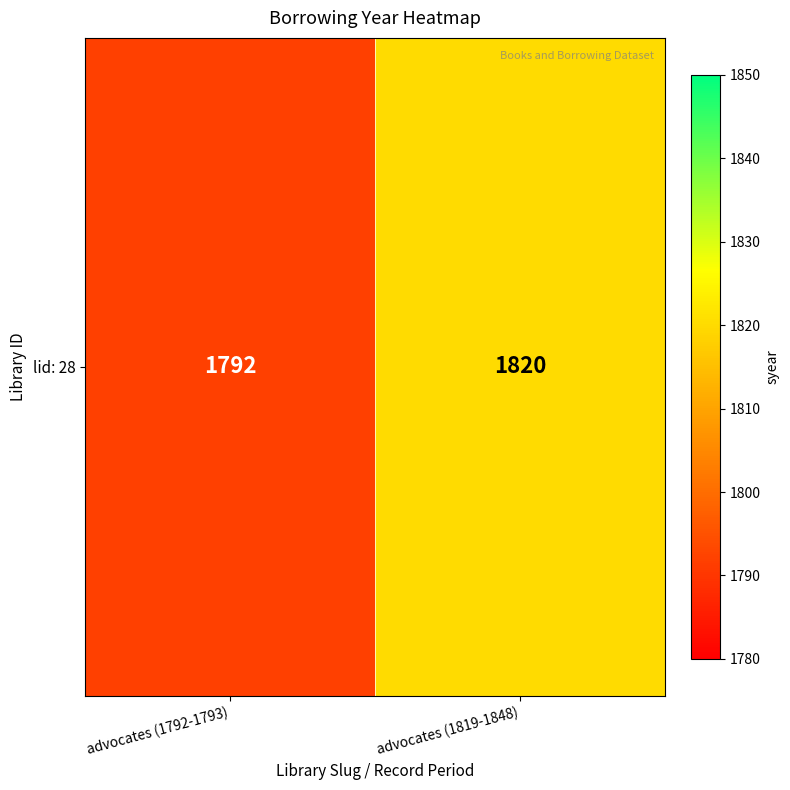

The value at advocates (1819-1848) is 785. True or false?

False